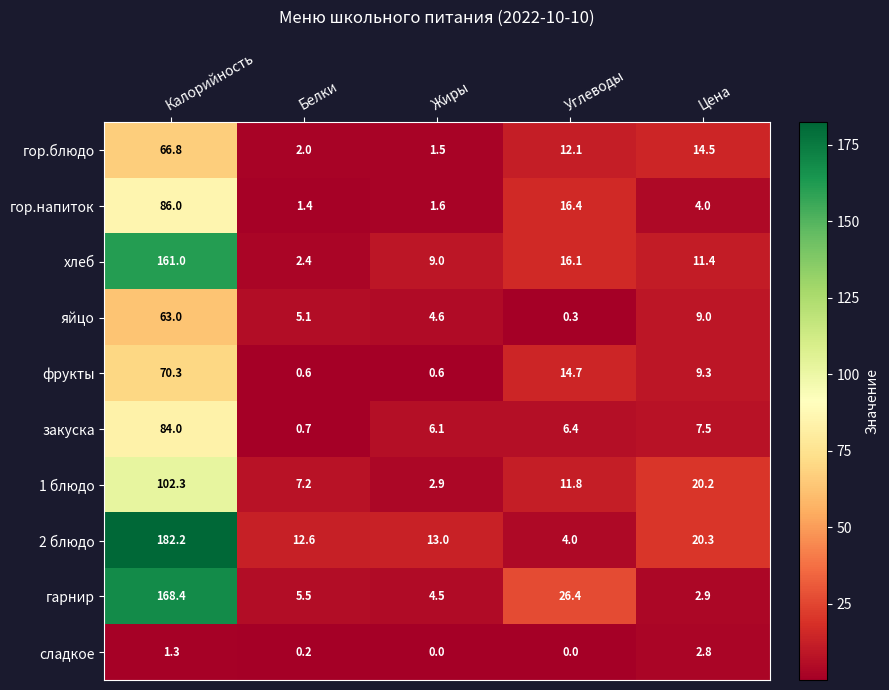

At how many categories does at least one series exceed 94?

1